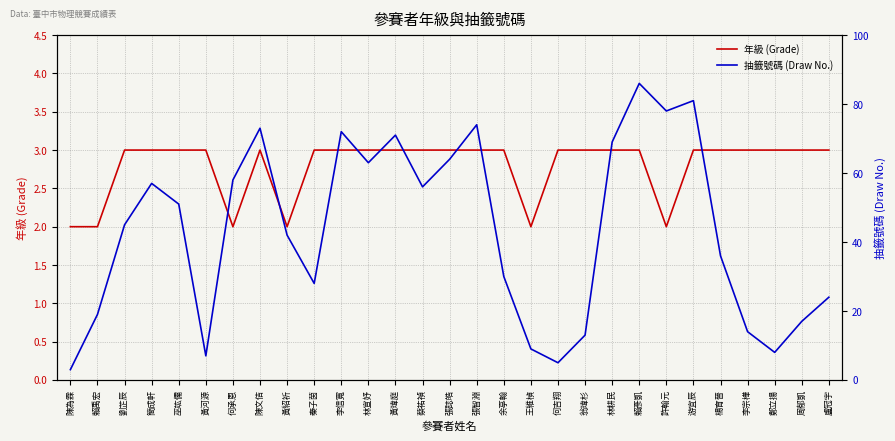

What is the sum of the 抽籤號碼 (Draw No.) values at 賴彥凱 and 許翰元?

164